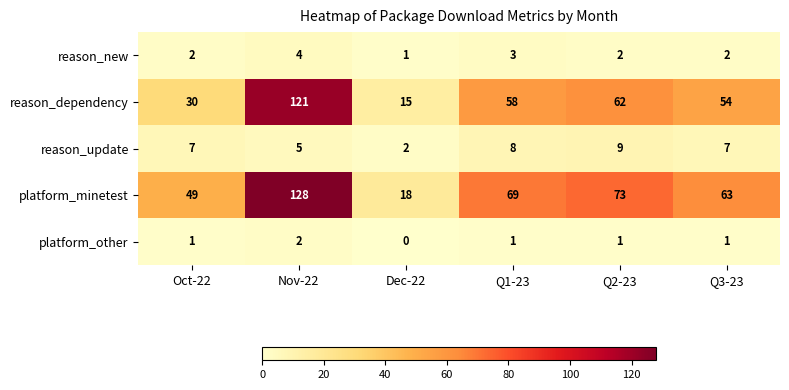

Count the reason_new values in the range 2 to 3.

4